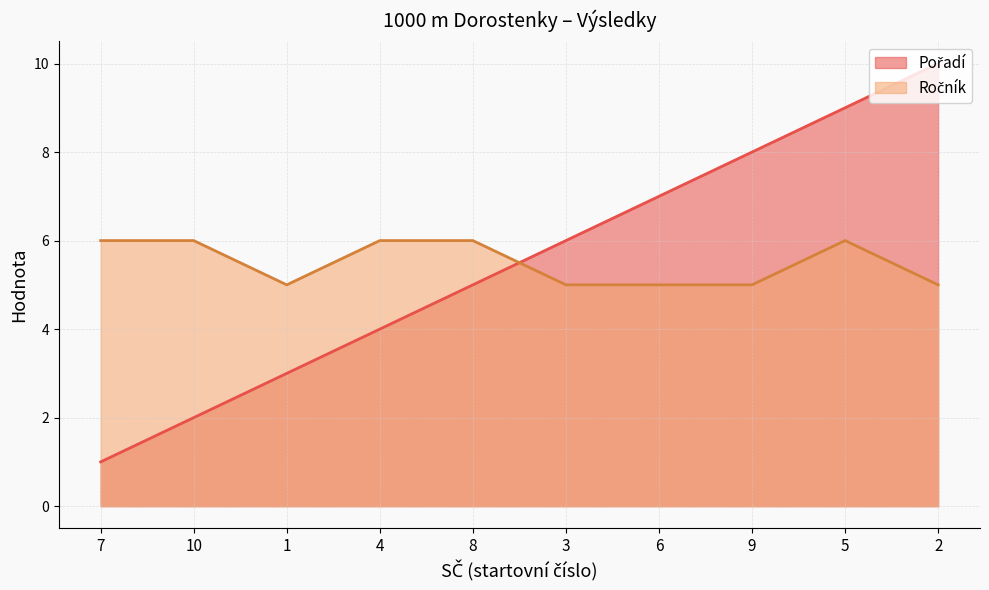

Reading right to left, what are all the values shown in this chart?

Pořadí: 10	9	8	7	6	5	4	3	2	1
Ročník: 5	6	5	5	5	6	6	5	6	6